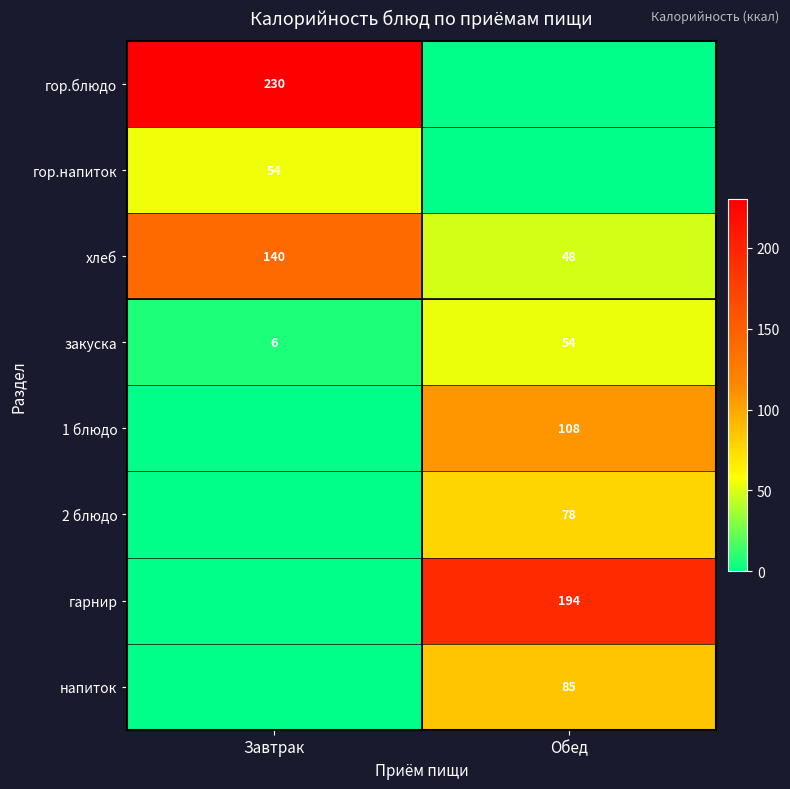

The value of закуска at Завтрак is 3. True or false?

False